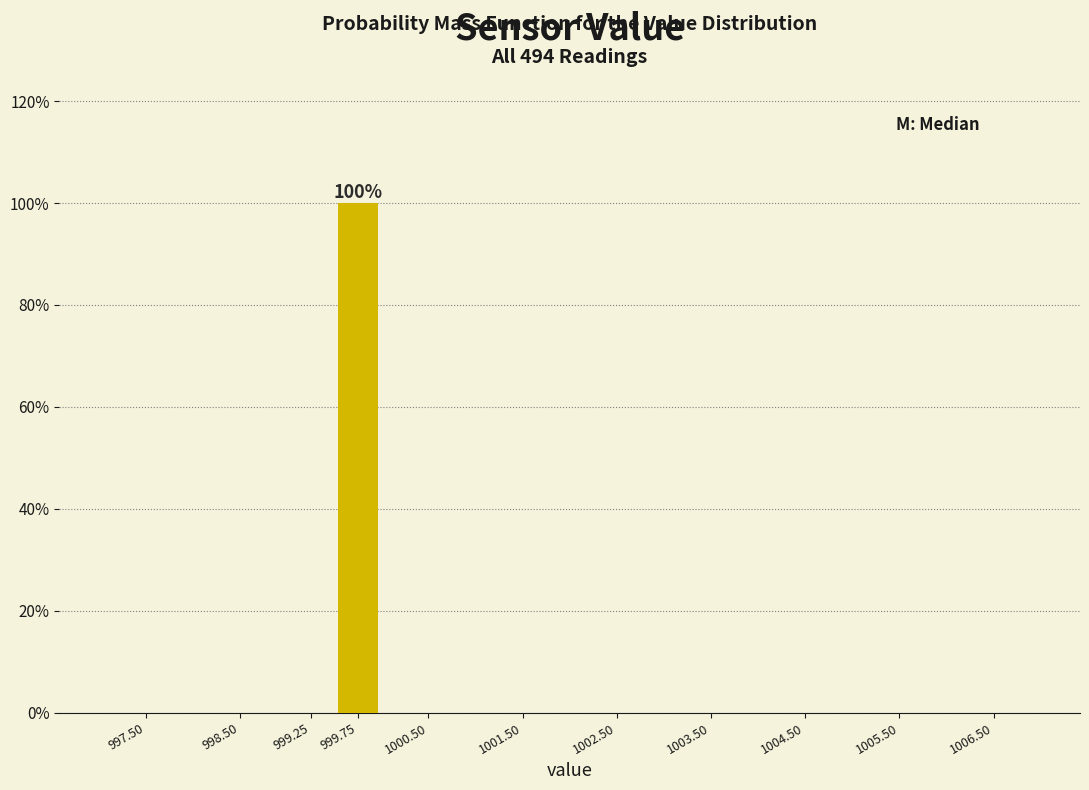

Reading left to right, transcribe all the data shown in this chart.

997.50=0	998.50=0	999.25=0	999.75=100	1000.50=0	1001.50=0	1002.50=0	1003.50=0	1004.50=0	1005.50=0	1006.50=0